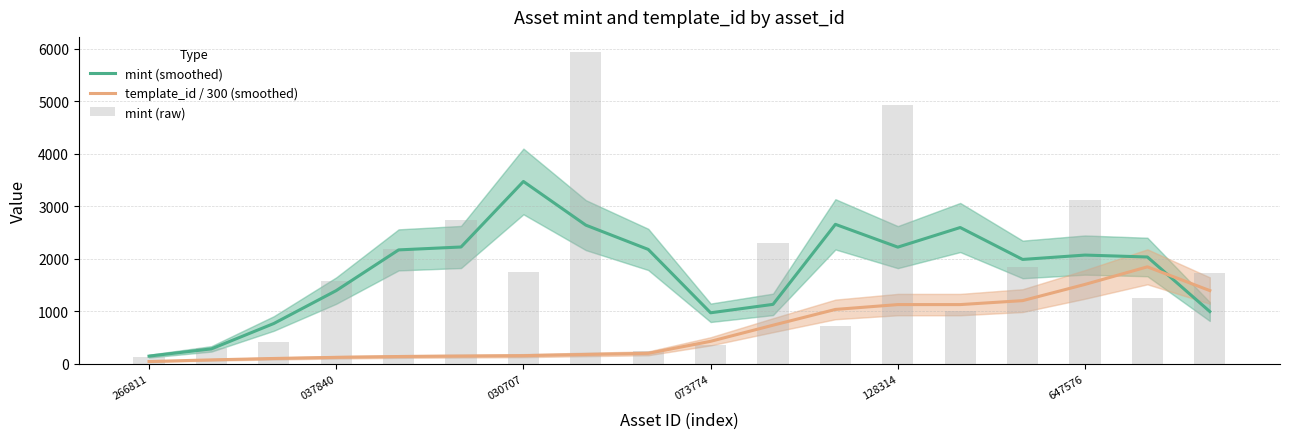

Which series has the largest range (max minus min)?

mint (raw)